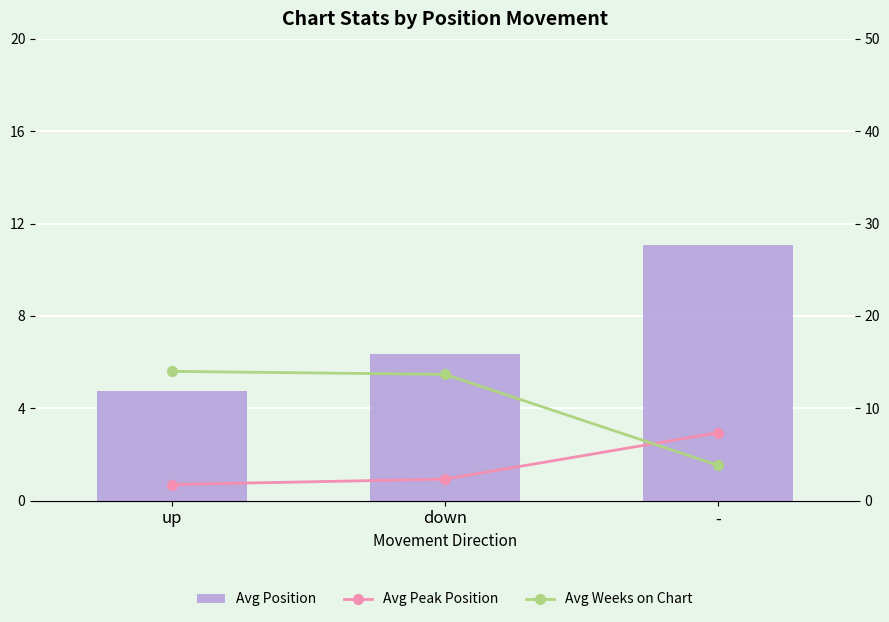

Reading right to left, list all the values displayed in this chart.

Avg Position: 11.1	6.3	4.8
Avg Peak Position: 7.4	2.3	1.8
Avg Weeks on Chart: 3.8	13.7	14.0